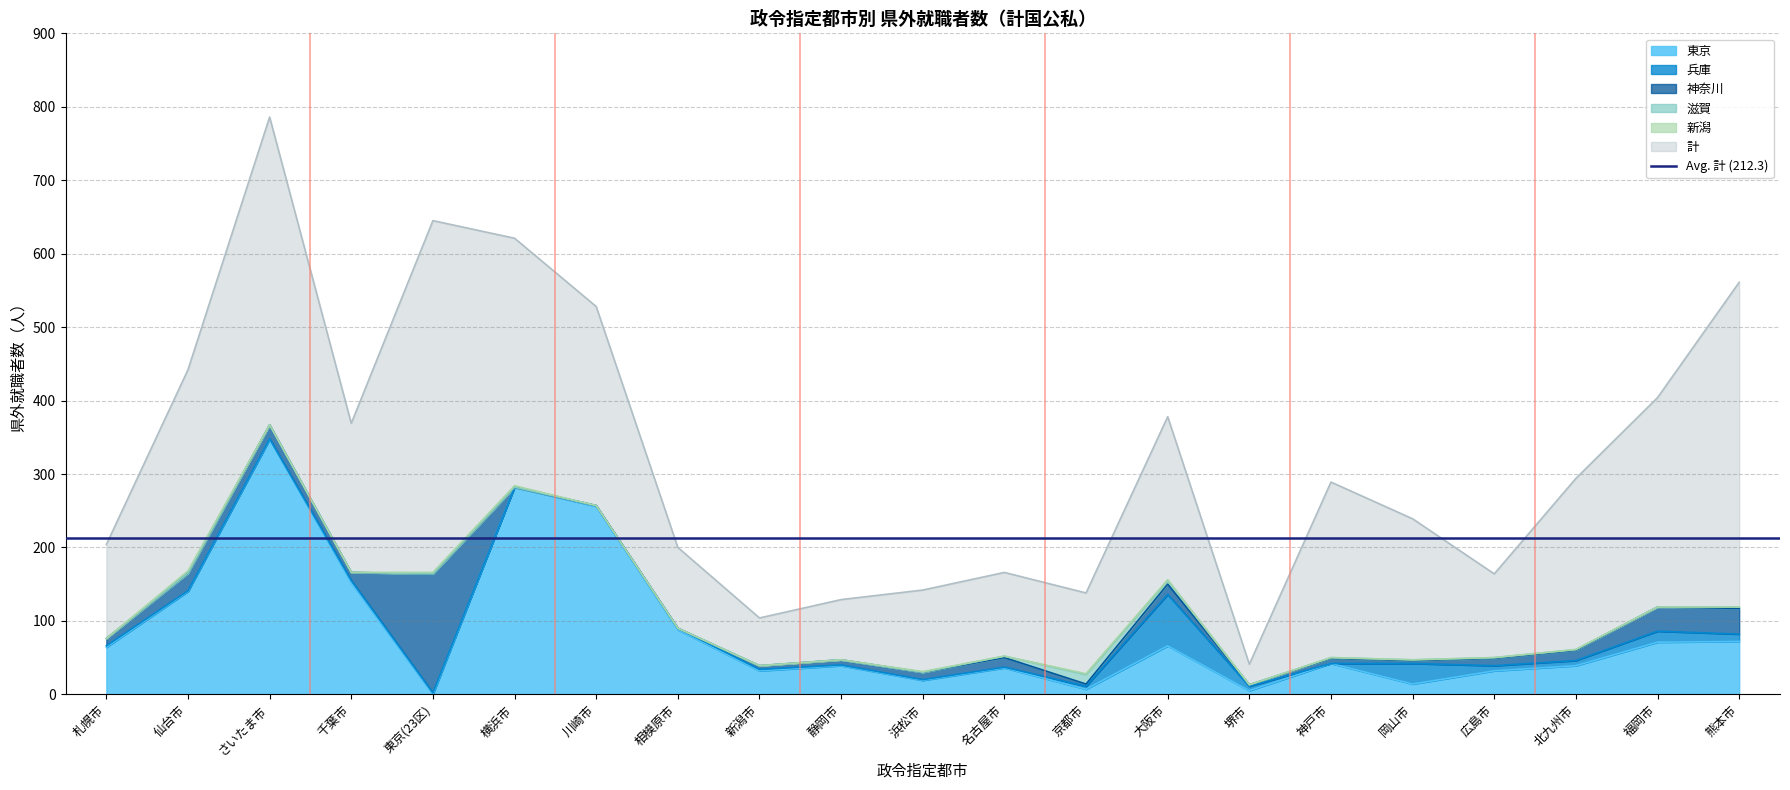

What is the total value across all series at 北九州市?

294